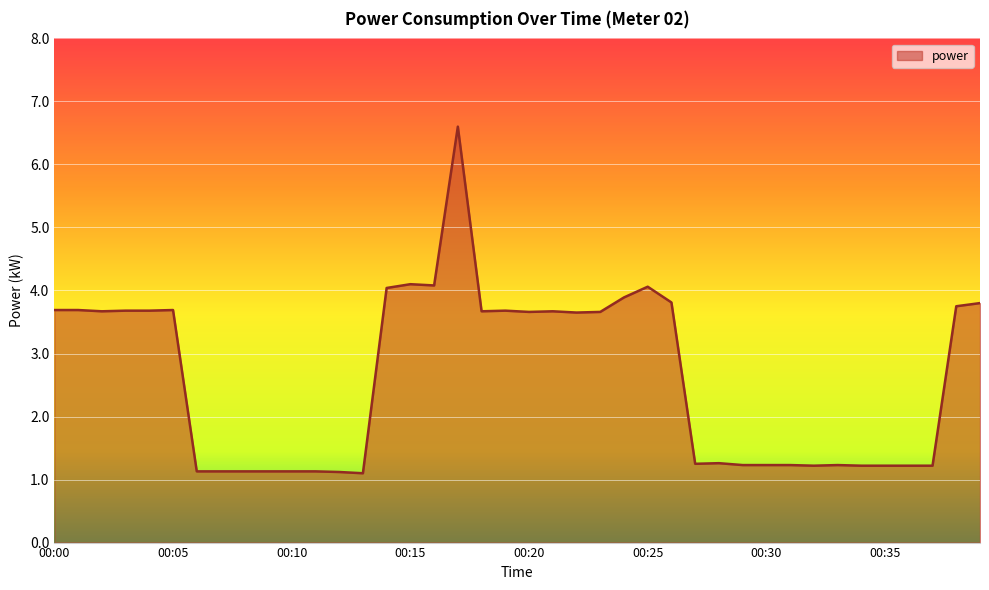

What is the smallest value displayed?

1.1